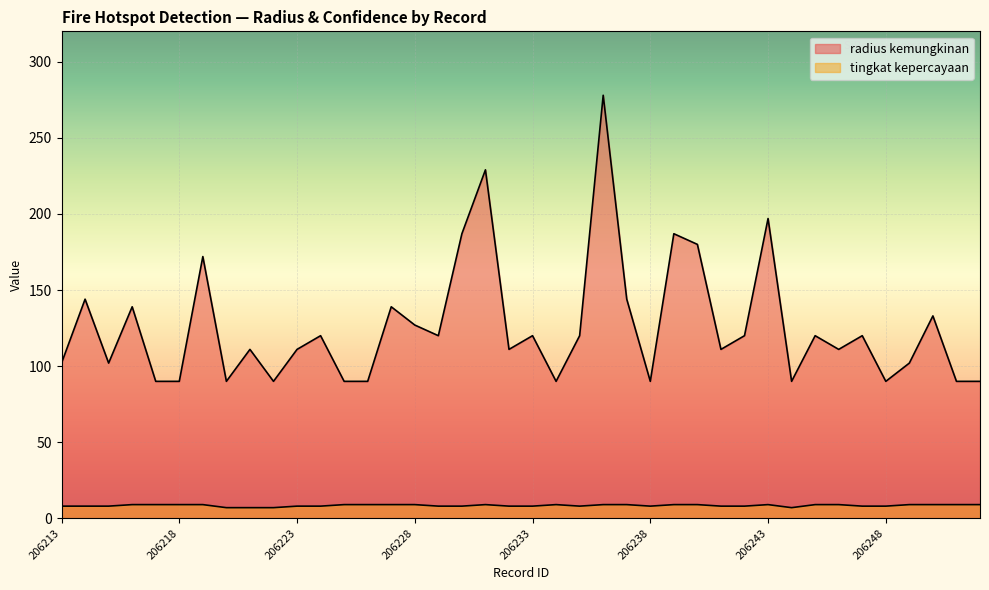

What is the maximum value for tingkat kepercayaan?

9